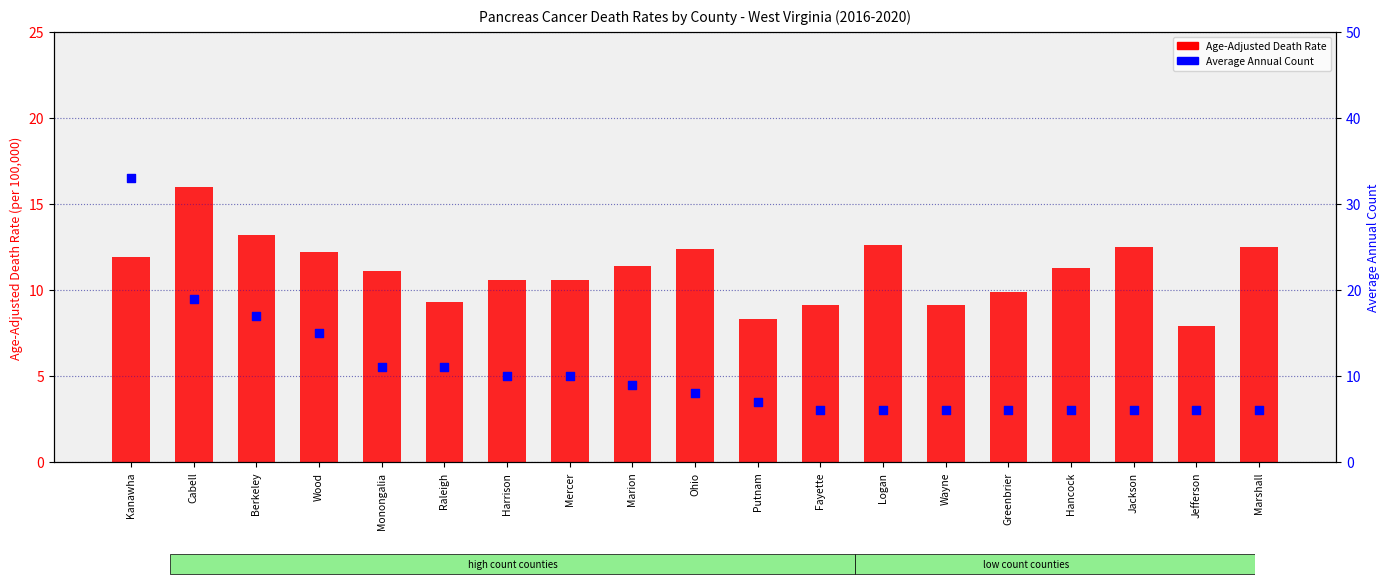

Is the value of Age-Adjusted Death Rate at Harrison greater than the value of Average Annual Count at Jefferson?

Yes